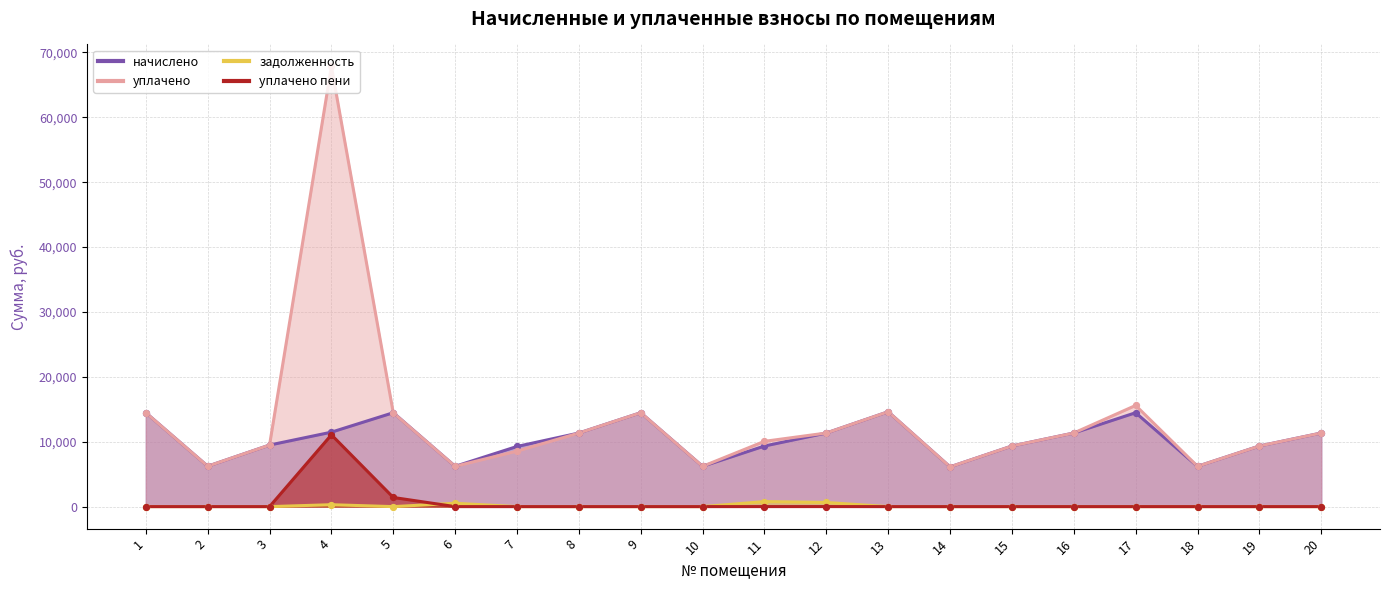

What is the total value across all series at 11?

20184.4